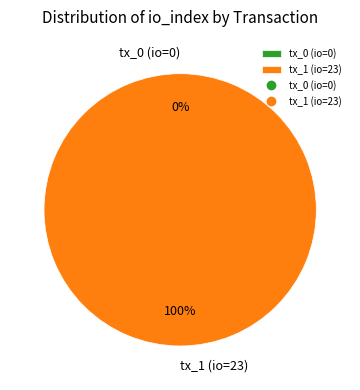

To the nearest percent, what is the difference between the largest and smallest slice percentages?

100%